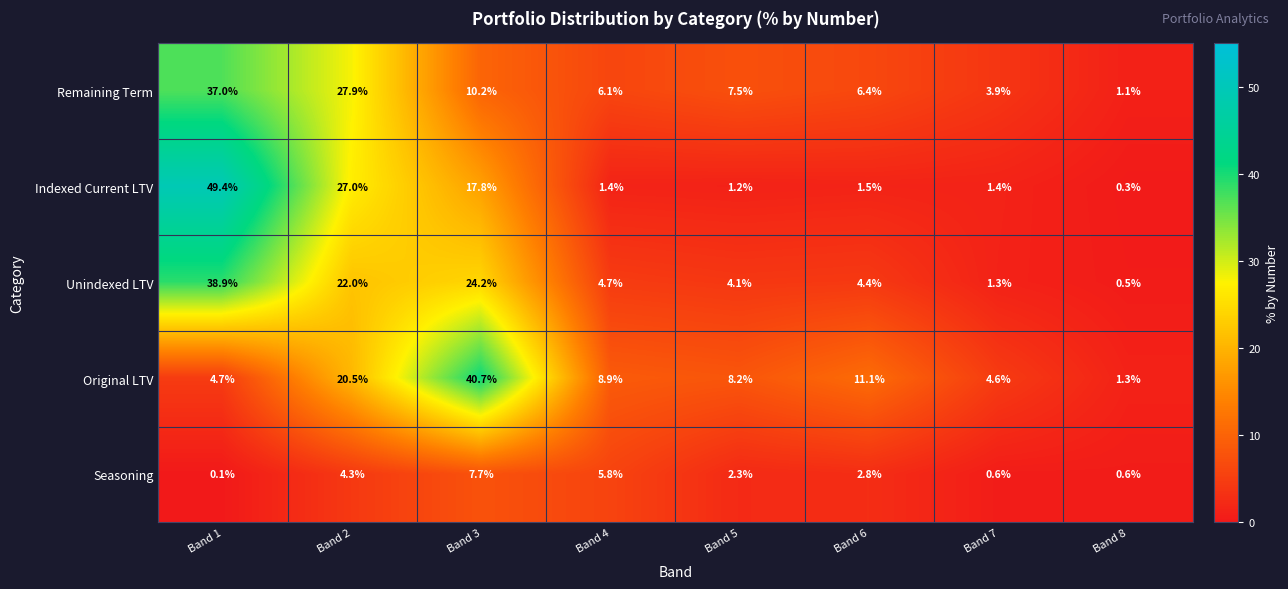

What value does the Original LTV series have at Band 2?

20.5